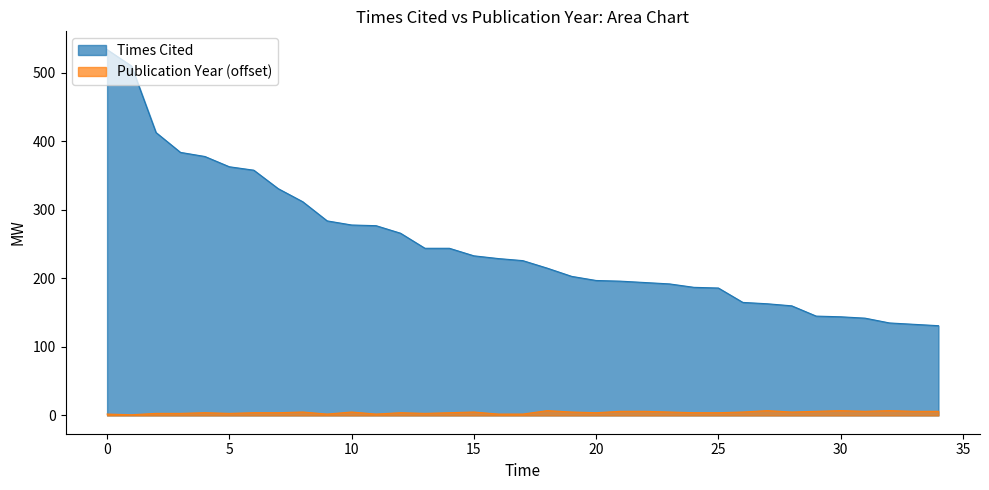

What is the difference between the maximum and minimum values in the Publication Year series?

6